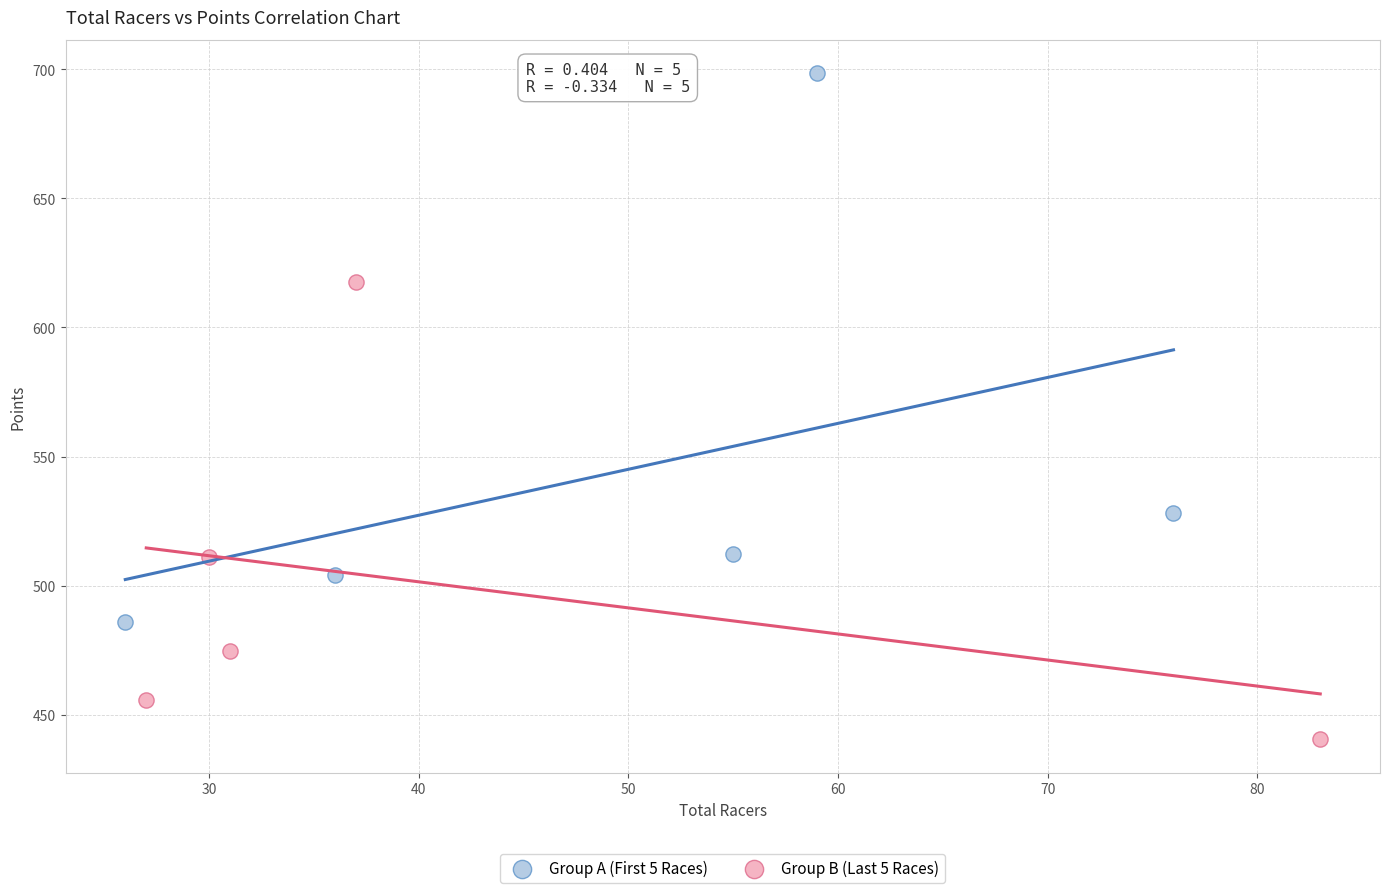

What are all the series names shown in the legend?

Group A (First 5 Races), Group B (Last 5 Races)